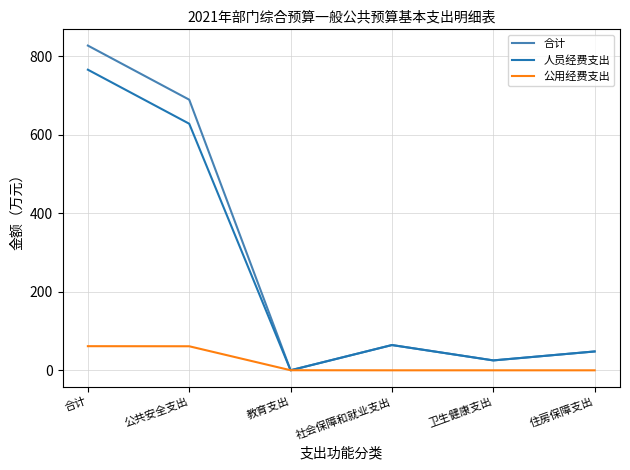

Which category has the lowest value in the 合计 series?

教育支出